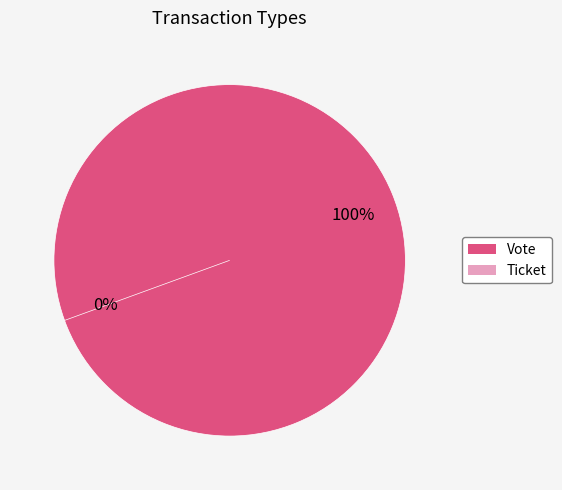

Between Ticket and Vote, which is larger?

Vote